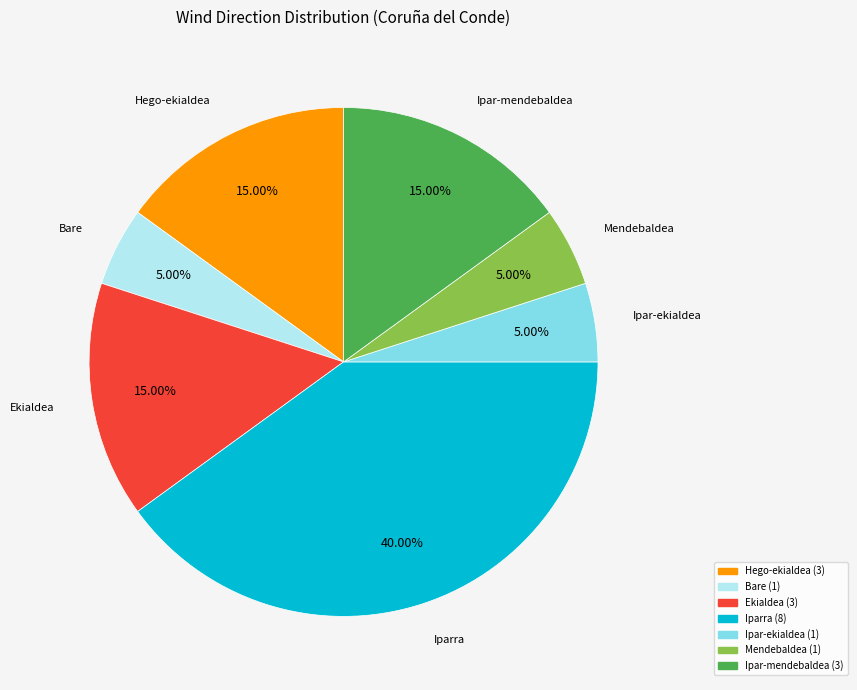

Is there a majority slice in this chart?

No